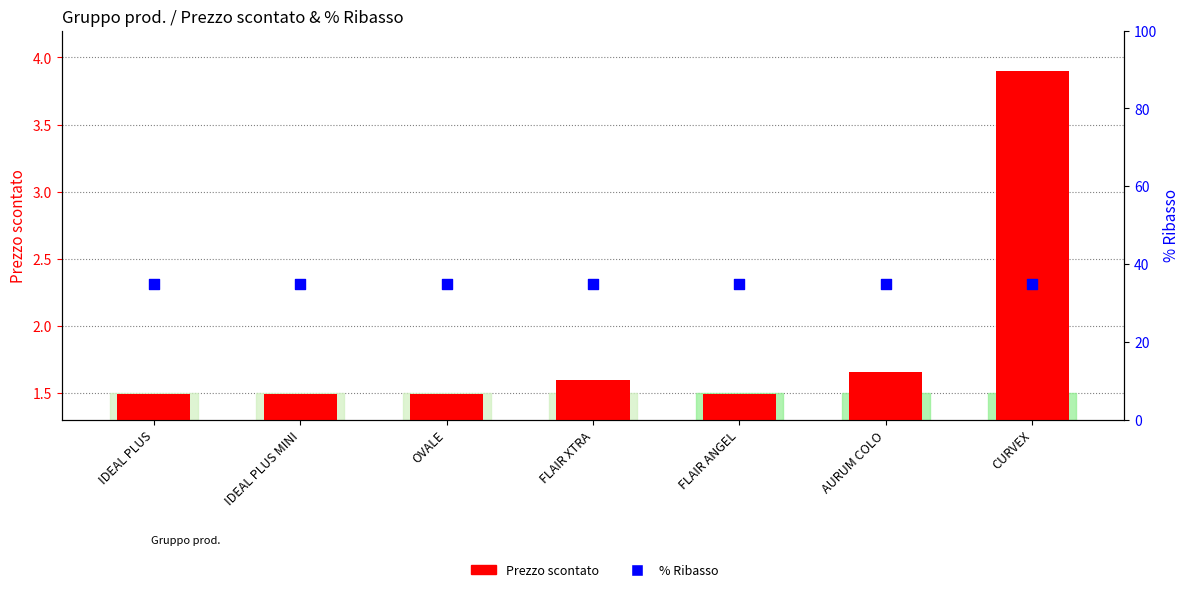

Is the value of Prezzo scontato at OVALE greater than the value of % Ribasso at FLAIR ANGEL?

No